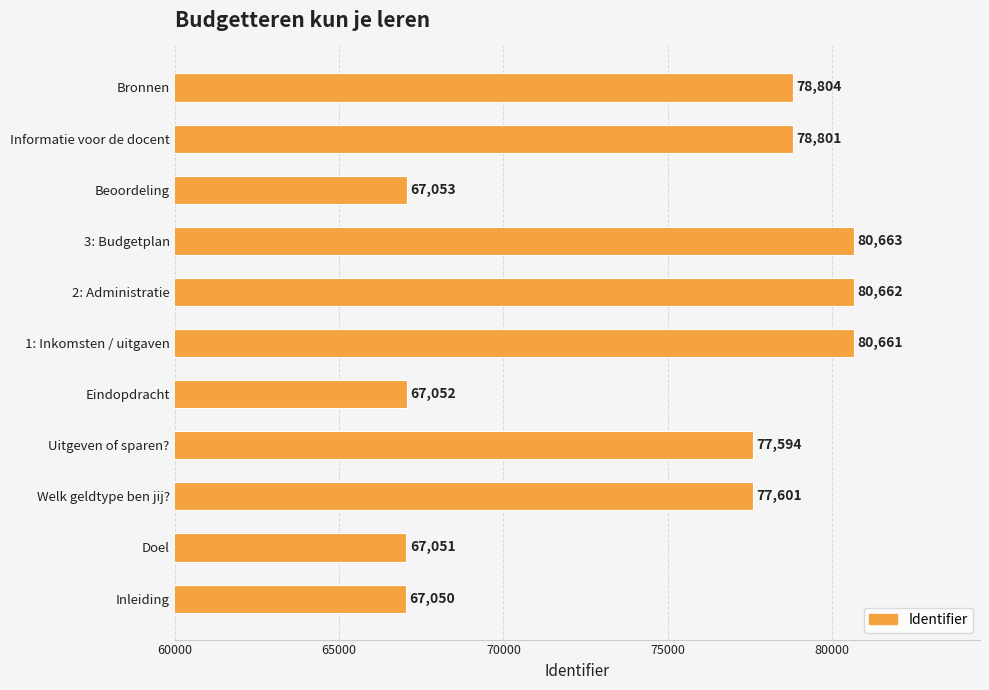

List the labels in order of value, largest first.

3: Budgetplan, 2: Administratie, 1: Inkomsten / uitgaven, Bronnen, Informatie voor de docent, Welk geldtype ben jij?, Uitgeven of sparen?, Beoordeling, Eindopdracht, Doel, Inleiding